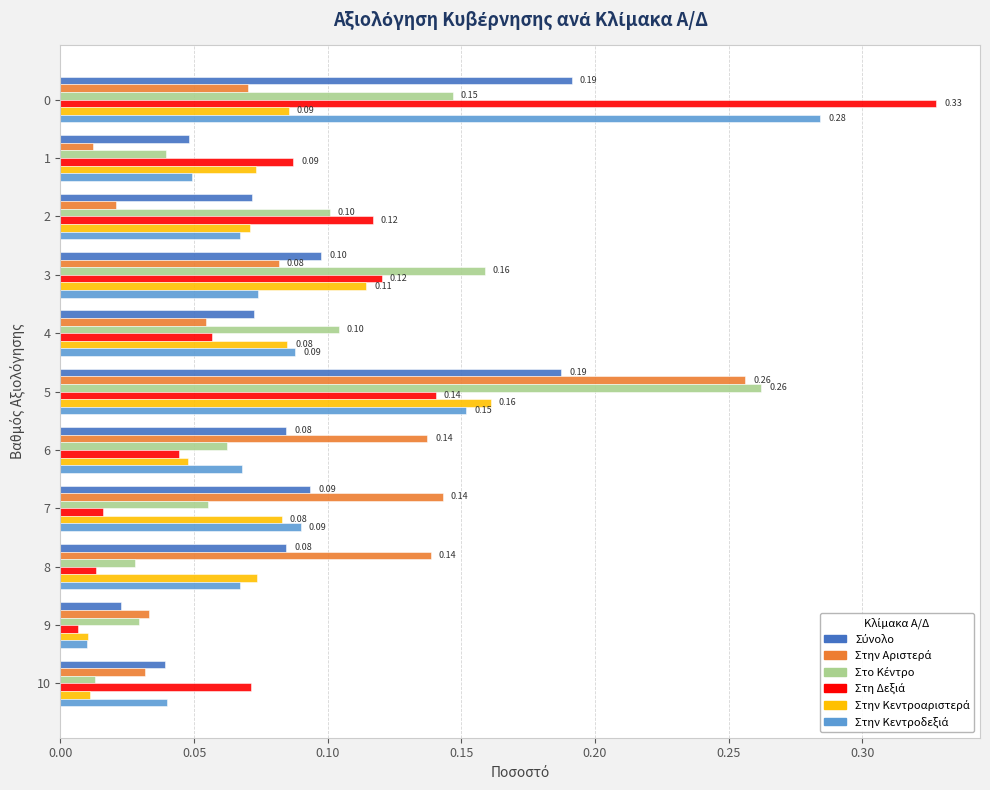

At which category is the sum across all series the highest?

5